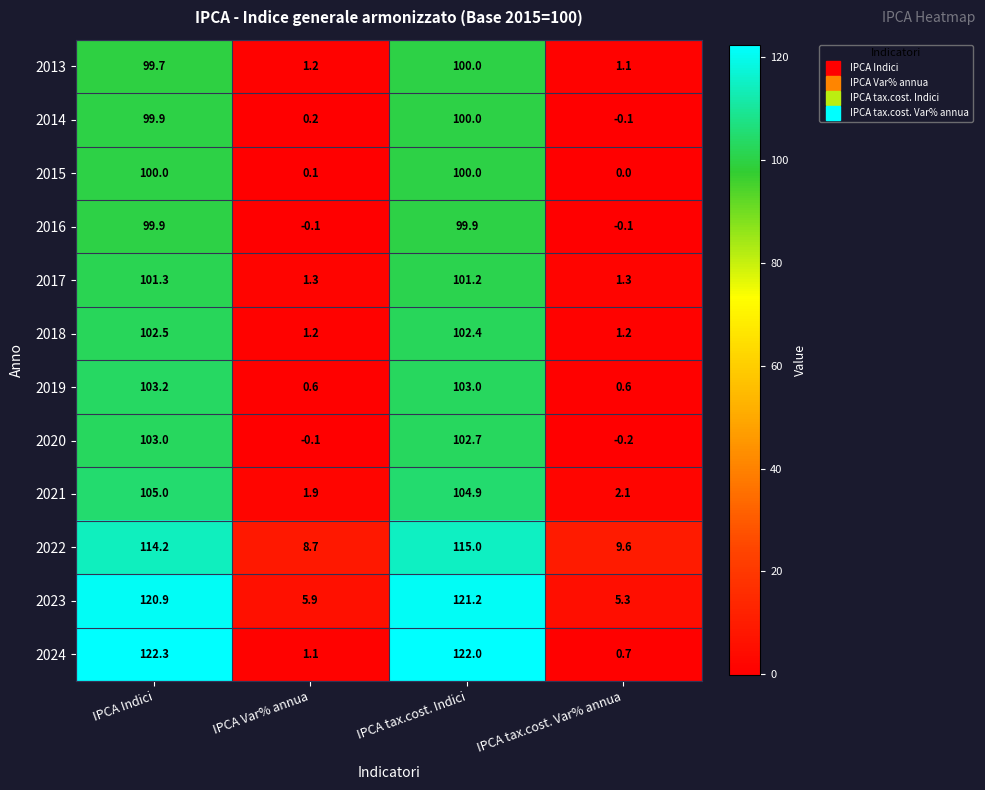

What is the difference between the highest and lowest values at IPCA Var% annua?

8.8